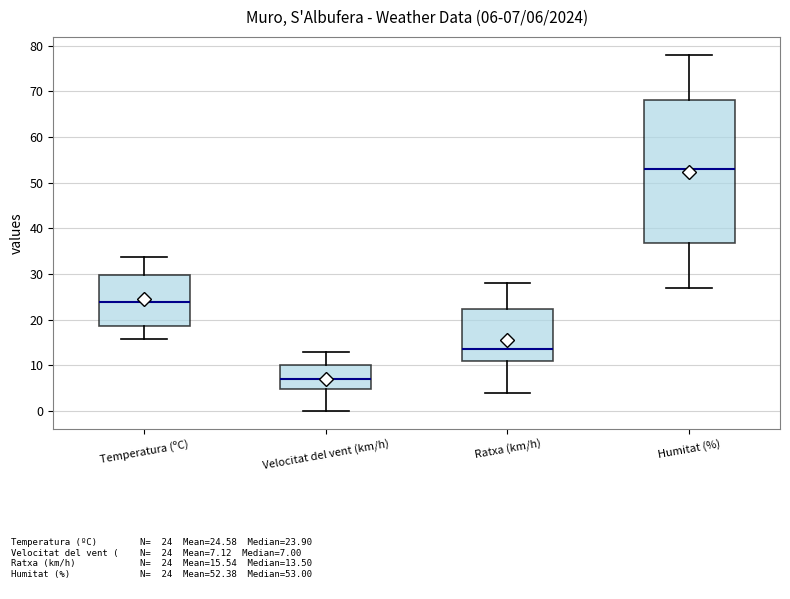

Comparing the boxes themselves (not the whiskers), which one is the tallest?

Humitat (%)